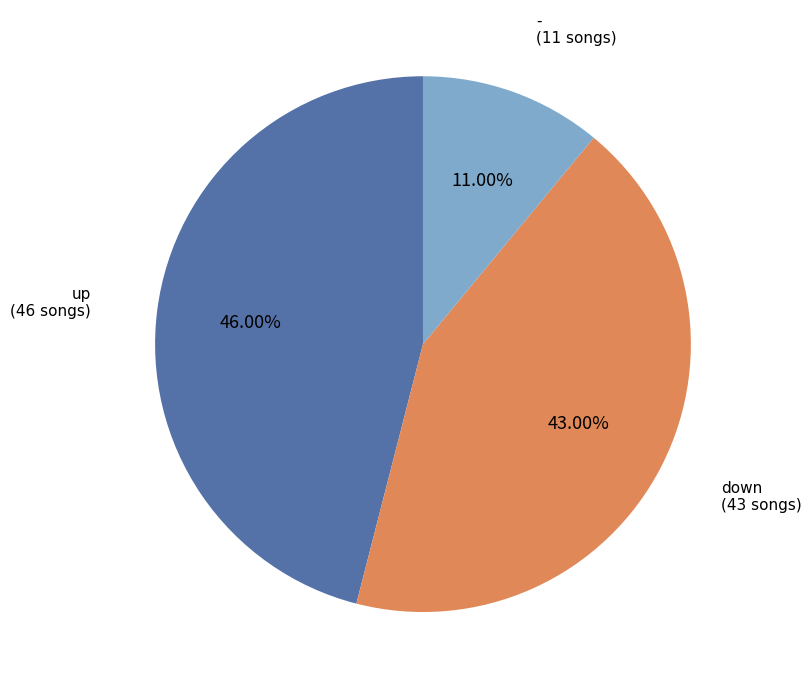

What percentage is the - slice, to the nearest percent?

11%